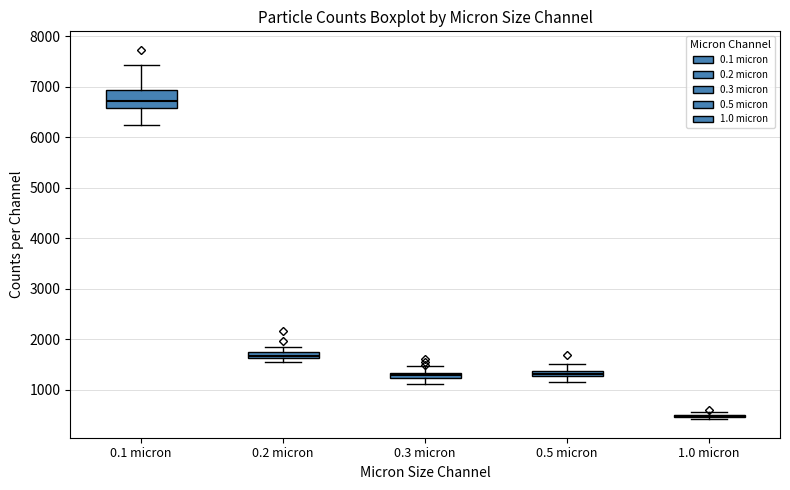

Comparing the boxes themselves (not the whiskers), which one is the tallest?

0.1 micron